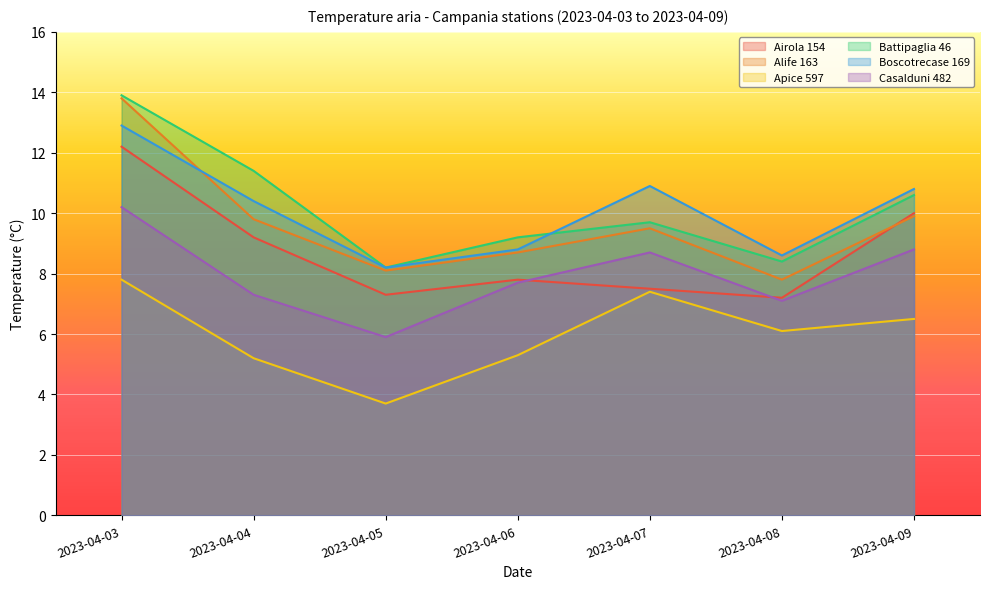

What is the approximate value of Apice 597 at 2023-04-06?

5.3